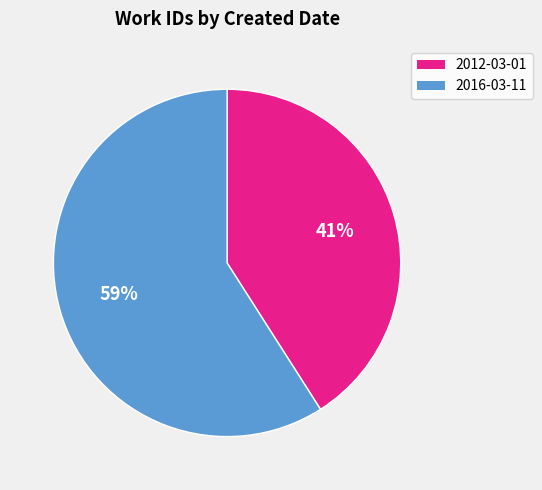

Combined, do 2012-03-01 and 2016-03-11 account for over 50%?

Yes